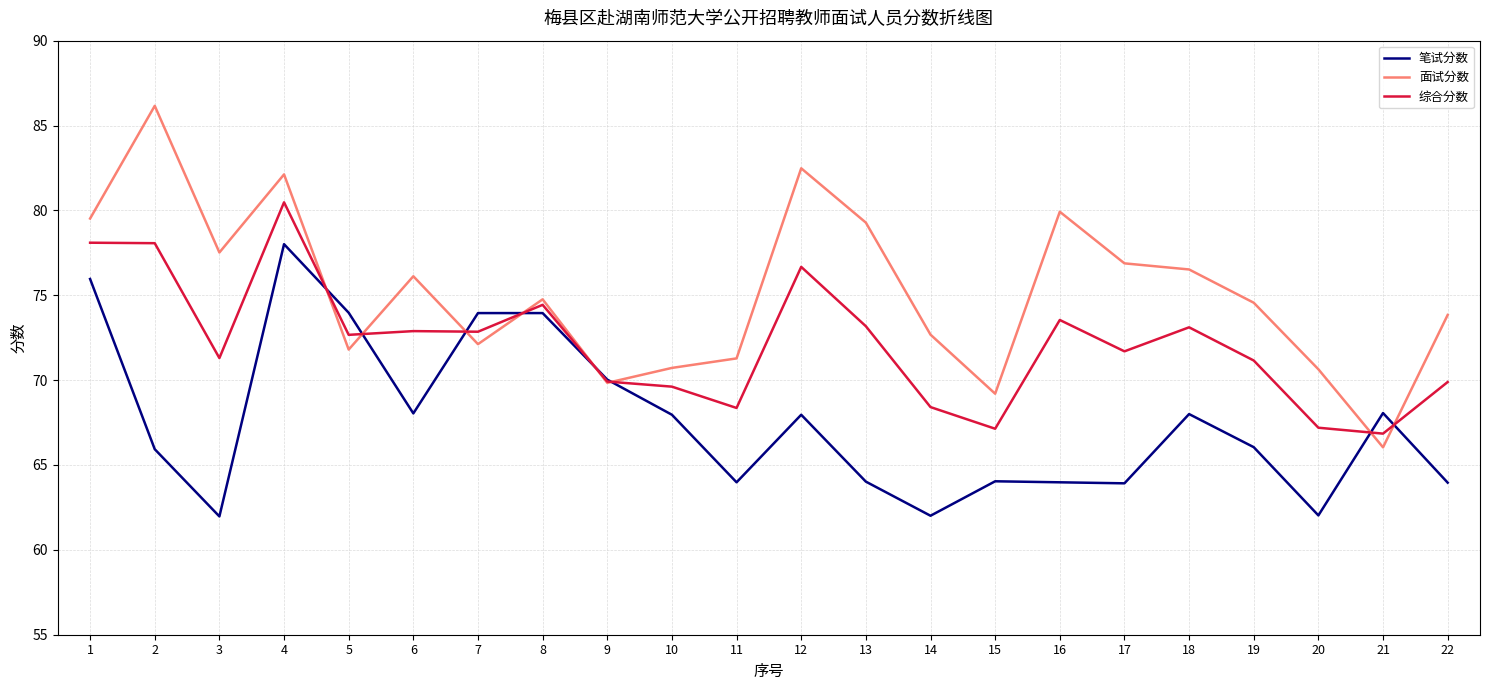

Does the chart display data point markers on the line(s)?

No